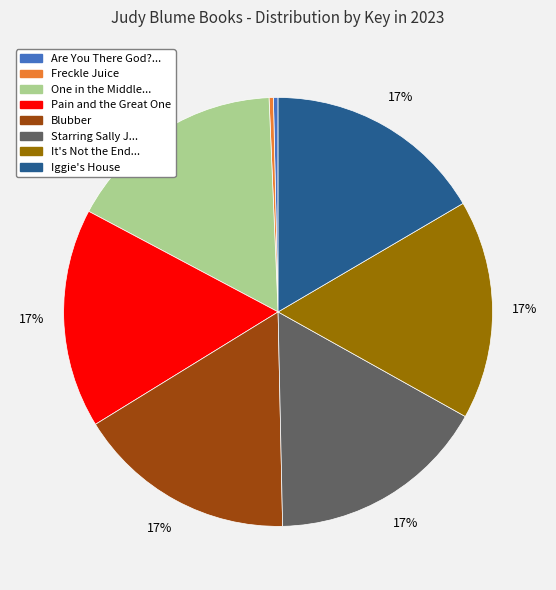

Is there a majority slice in this chart?

No